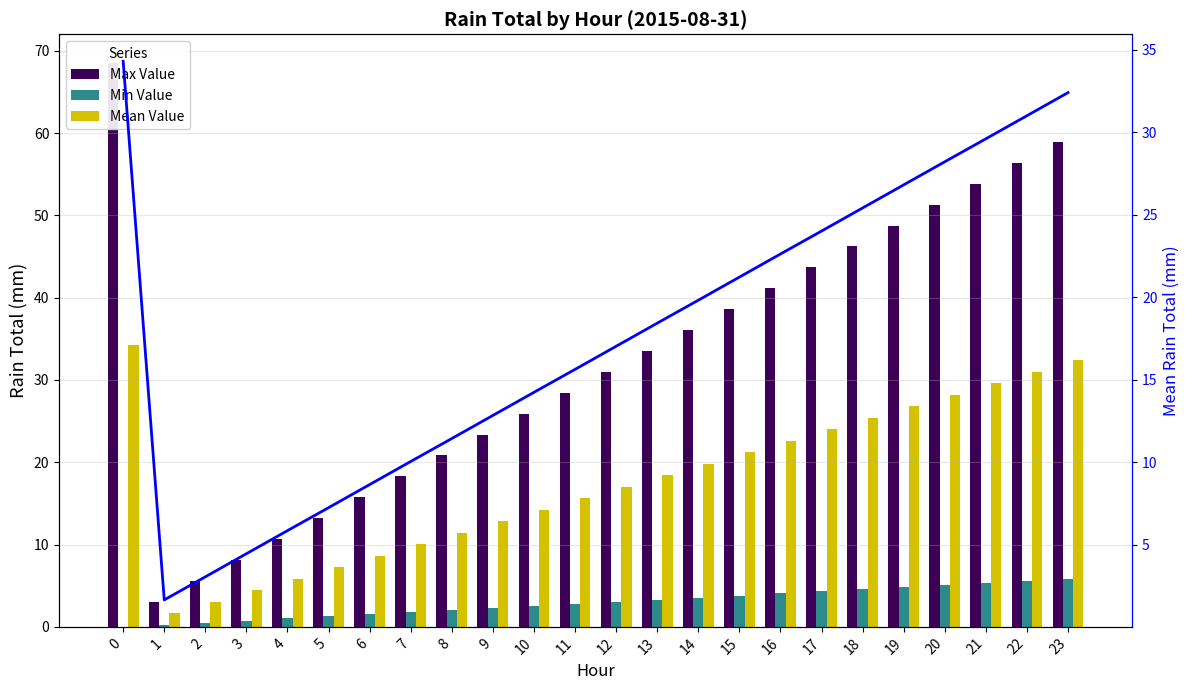

What is the sum of all Min Value values?

70.1